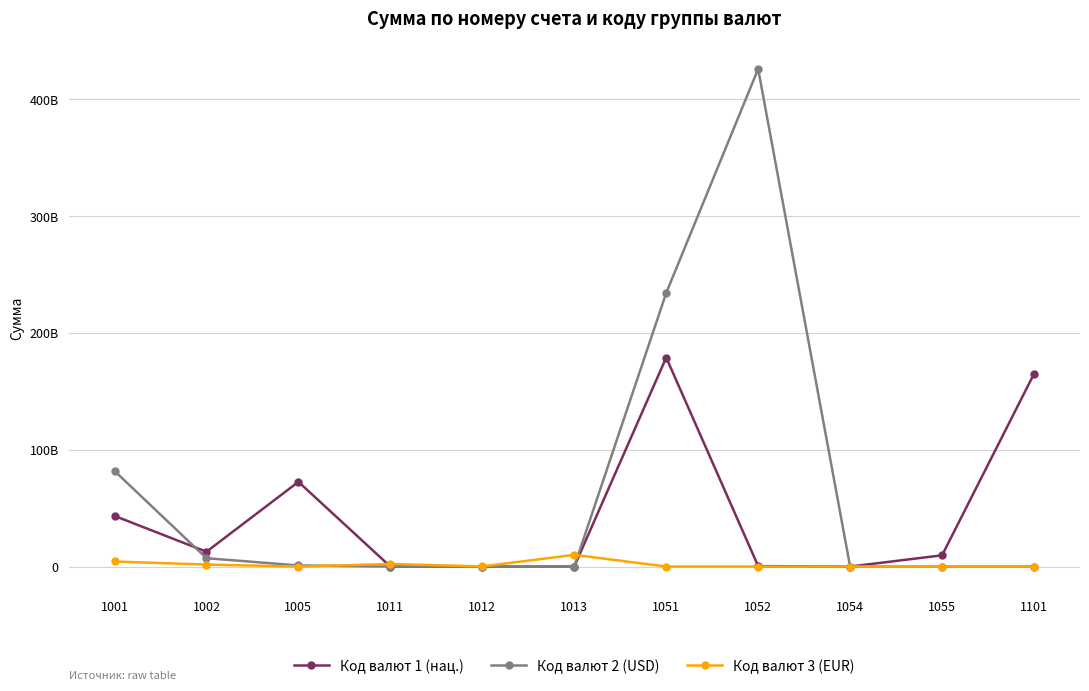

What are all the series names shown in the legend?

Код валют 1 (нац.), Код валют 2 (USD), Код валют 3 (EUR)